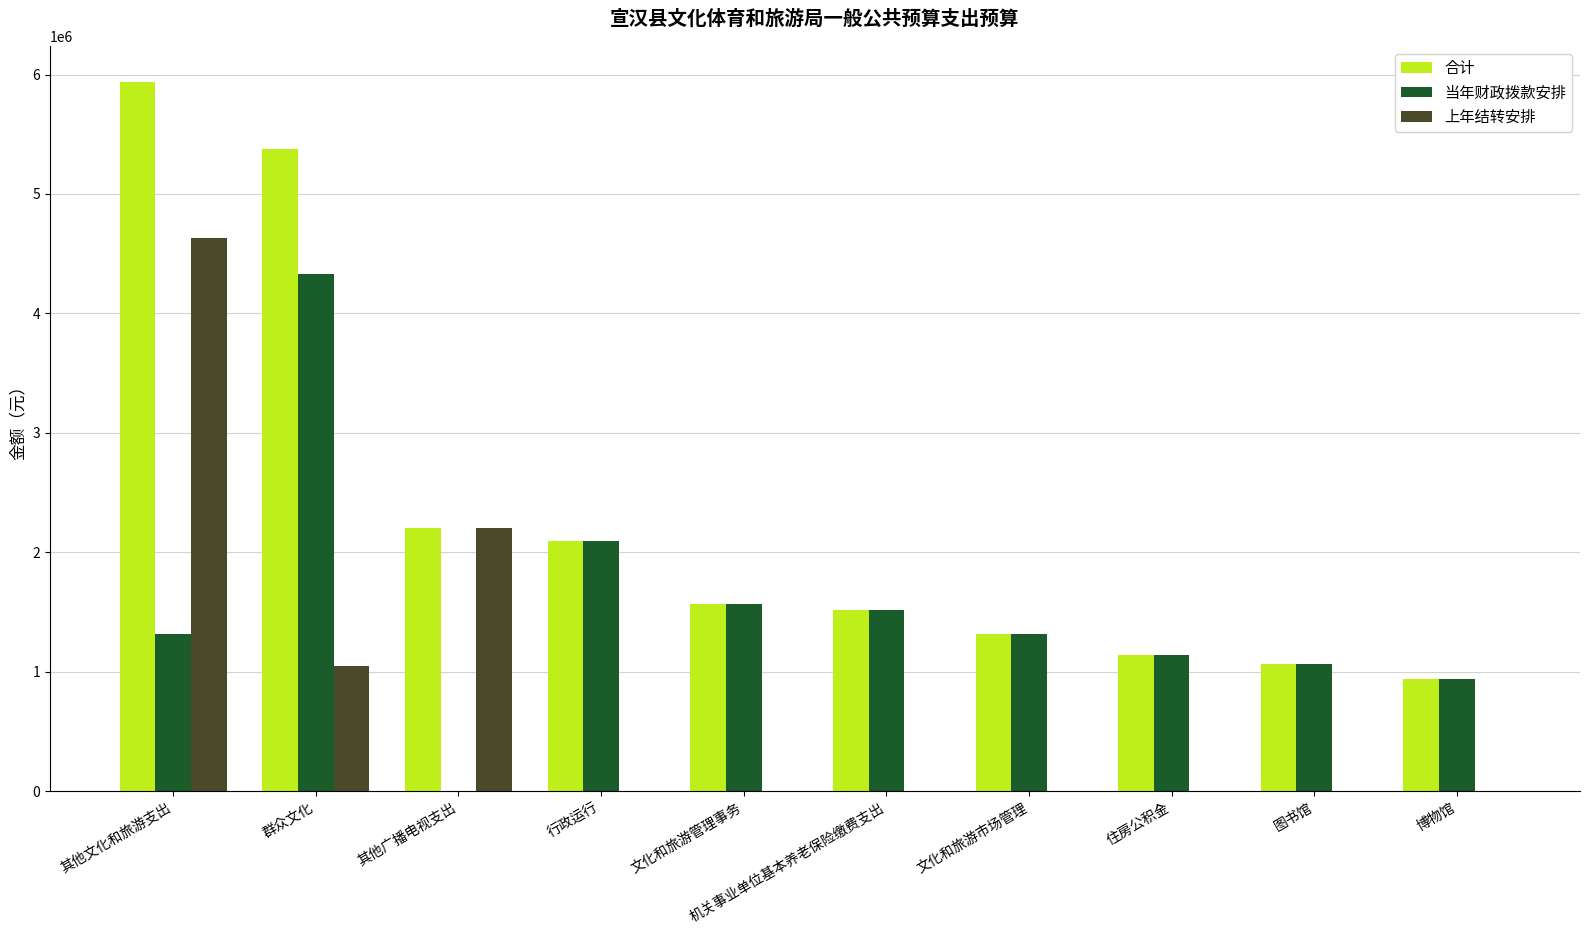

True or false: 当年财政拨款安排 has a value of 1568631 at 文化和旅游管理事务.

True